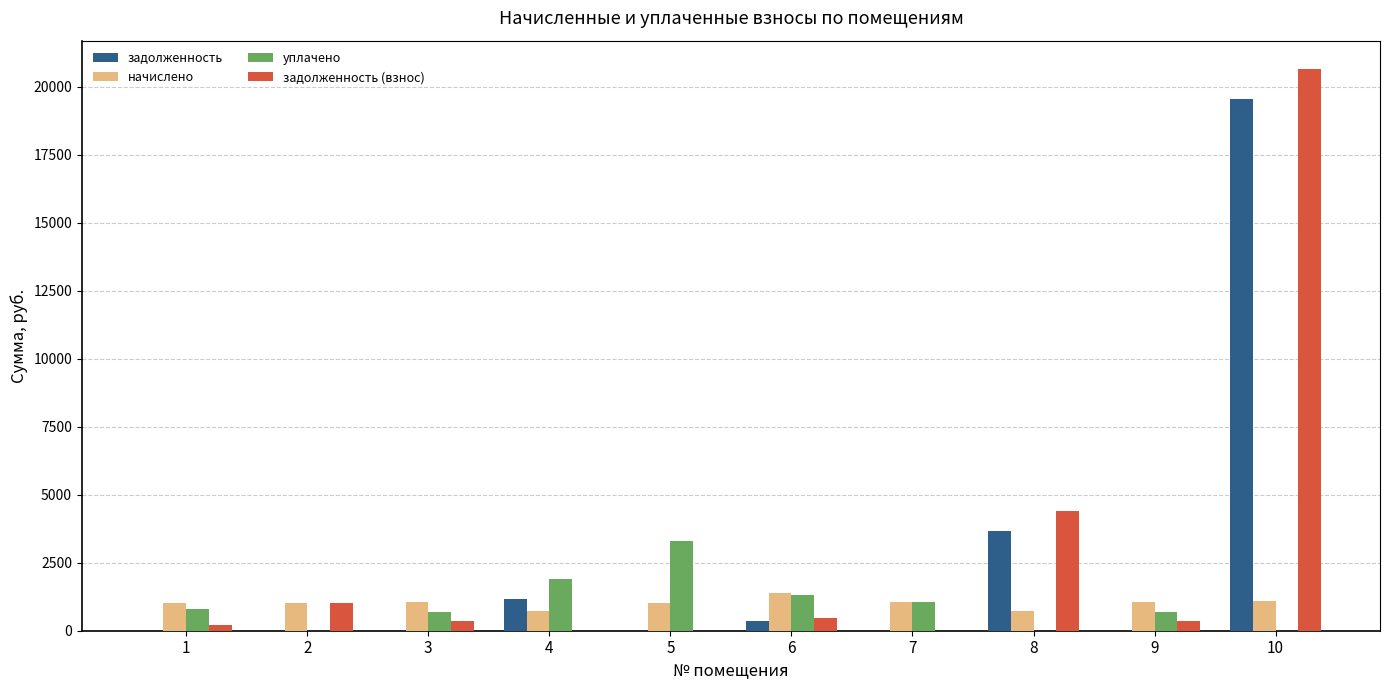

The уплачено series shows 680.0 at 9. True or false?

True